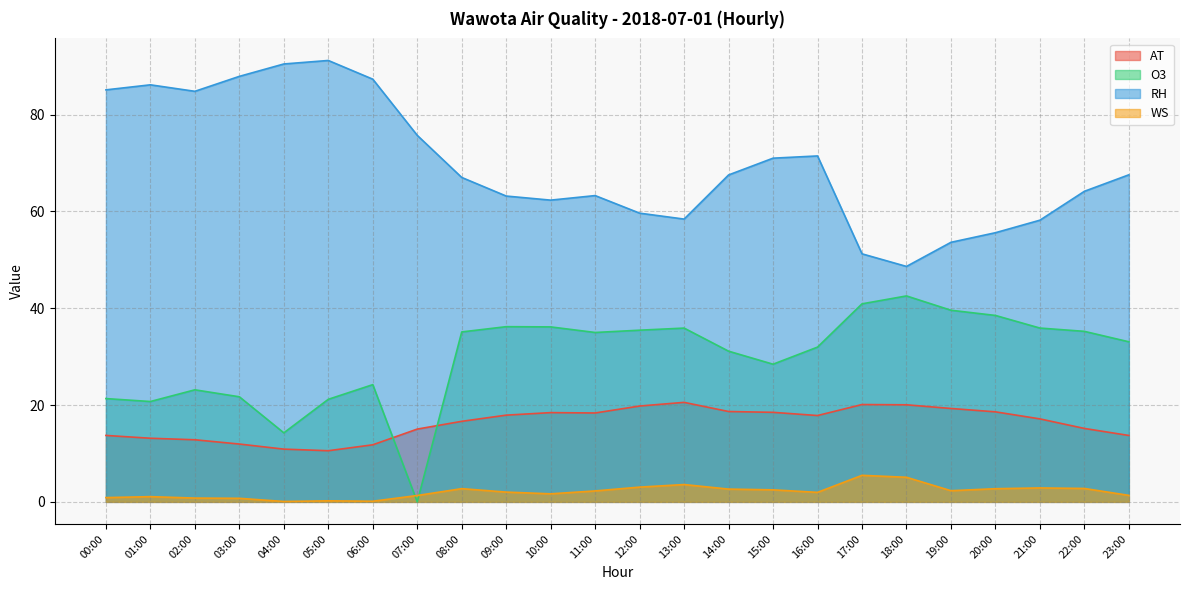

Rank the series at 15:00 from highest to lowest value.

RH, O3, AT, WS